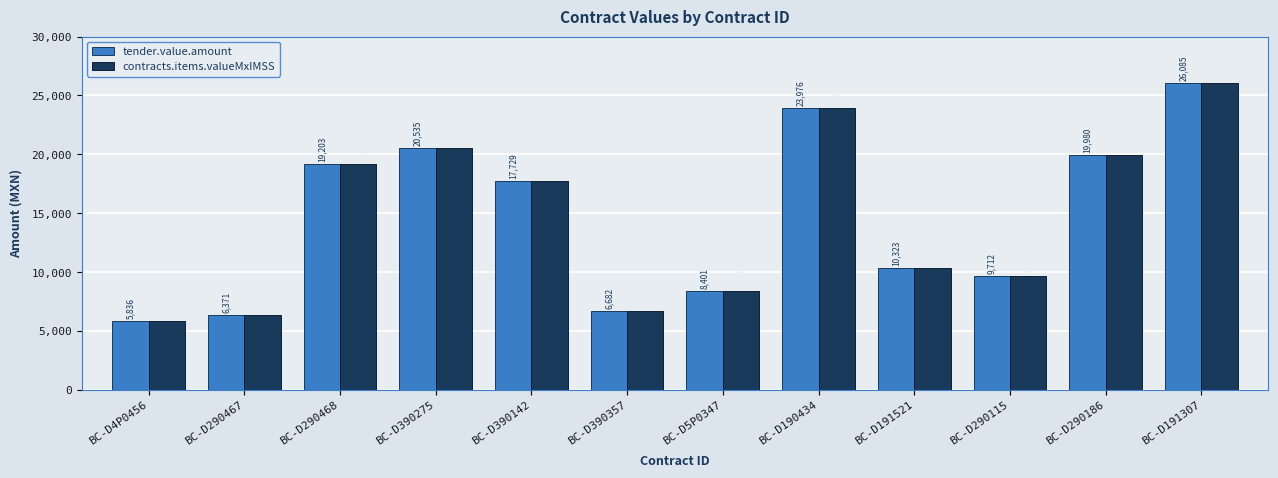

At which category is the sum across all series the highest?

BC-D191307